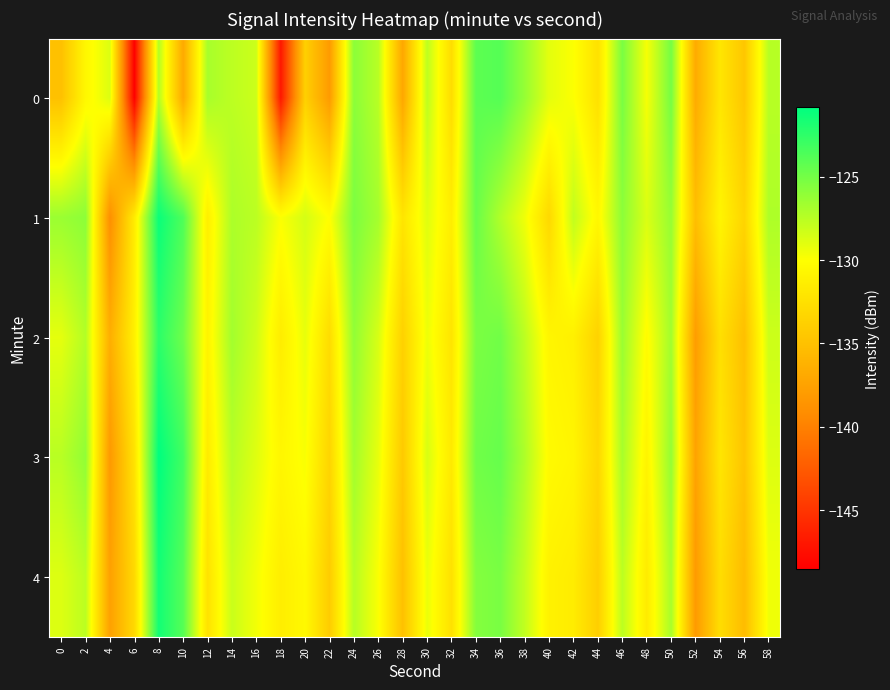

Reading left to right, list all the values displayed in this chart.

0: 0=-135.0	2=-130.6	4=-128.8	6=-148.5	8=-127.3	10=-136.9	12=-126.9	14=-127.6	16=-128.2	18=-146.9	20=-133.8	22=-138.0	24=-125.8	26=-127.5	28=-137.1	30=-127.7	32=-132.7	34=-124.2	36=-123.9	38=-126.2	40=-129.1	42=-129.9	44=-132.4	46=-125.2	48=-129.7	50=-125.1	52=-136.7	54=-132.0	56=-134.6	58=-127.5
1: 0=-126.4	2=-125.9	4=-139.0	6=-131.6	8=-121.2	10=-123.7	12=-131.3	14=-127.0	16=-127.6	18=-129.9	20=-128.5	22=-130.1	24=-125.3	26=-126.8	28=-132.1	30=-128.9	32=-131.4	34=-124.6	36=-127.2	38=-129.5	40=-133.1	42=-127.8	44=-130.6	46=-125.9	48=-128.7	50=-126.3	52=-135.2	54=-130.8	56=-133.4	58=-127.1
2: 0=-129.1	2=-127.3	4=-136.5	6=-131.2	8=-122.4	10=-124.8	12=-130.9	14=-126.7	16=-128.3	18=-131.5	20=-129.2	22=-132.8	24=-126.1	26=-128.6	28=-133.7	30=-129.4	32=-132.1	34=-125.3	36=-124.9	38=-127.6	40=-130.8	42=-131.2	44=-133.6	46=-126.4	48=-130.3	50=-126.7	52=-137.9	54=-132.5	56=-135.1	58=-128.2
3: 0=-127.5	2=-126.1	4=-138.2	6=-132.3	8=-120.8	10=-123.2	12=-131.6	14=-127.4	16=-128.9	18=-130.7	20=-129.8	22=-133.4	24=-126.7	26=-129.2	28=-134.3	30=-128.6	32=-131.7	34=-124.9	36=-124.5	38=-127.1	40=-130.4	42=-130.8	44=-133.2	46=-126.9	48=-130.9	50=-126.2	52=-137.4	54=-132.0	56=-134.7	58=-128.8
4: 0=-128.8	2=-127.6	4=-137.6	6=-133.1	8=-121.5	10=-123.9	12=-132.3	14=-128.1	16=-129.6	18=-131.4	20=-130.5	22=-134.1	24=-127.4	26=-129.9	28=-135.0	30=-129.3	32=-132.4	34=-125.6	36=-125.2	38=-127.8	40=-131.1	42=-131.5	44=-133.9	46=-127.6	48=-131.6	50=-126.9	52=-138.1	54=-132.7	56=-135.4	58=-129.5